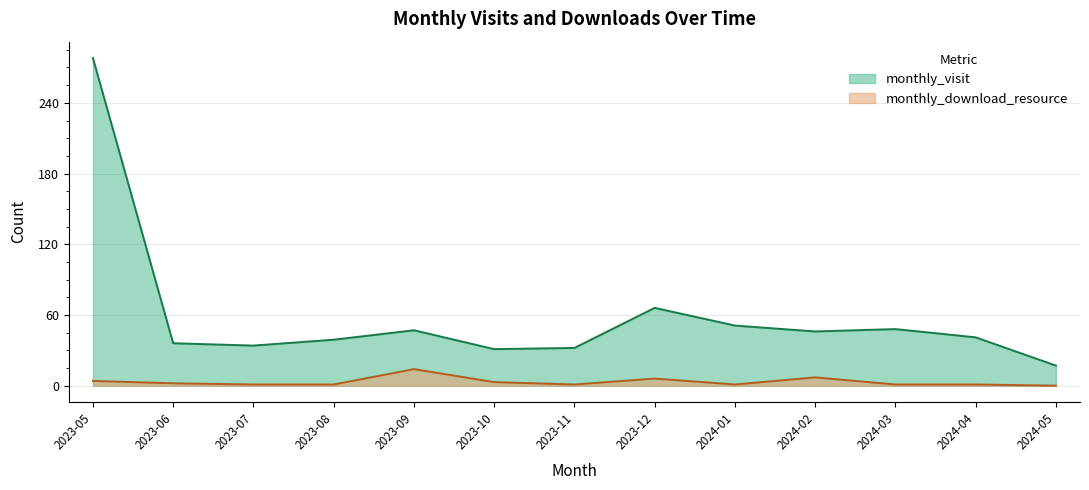

Where is the first local minimum for monthly_visit?

2023-07